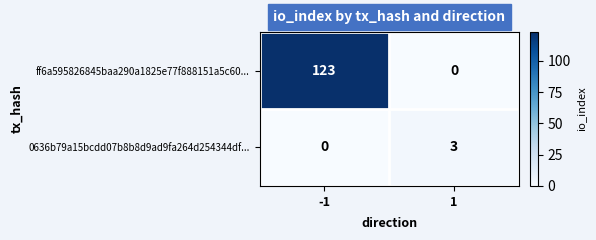

True or false: 0636b79a15bcdd07b8b8d9ad9fa264d254344df... has a value of 3 at 1.

True